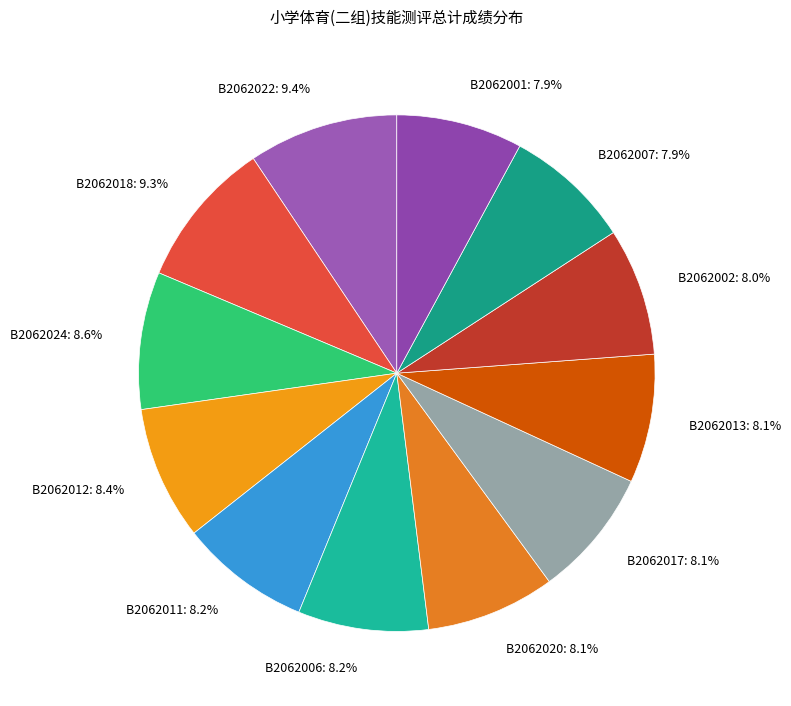

To the nearest percent, what portion does B2062018 represent?

9%